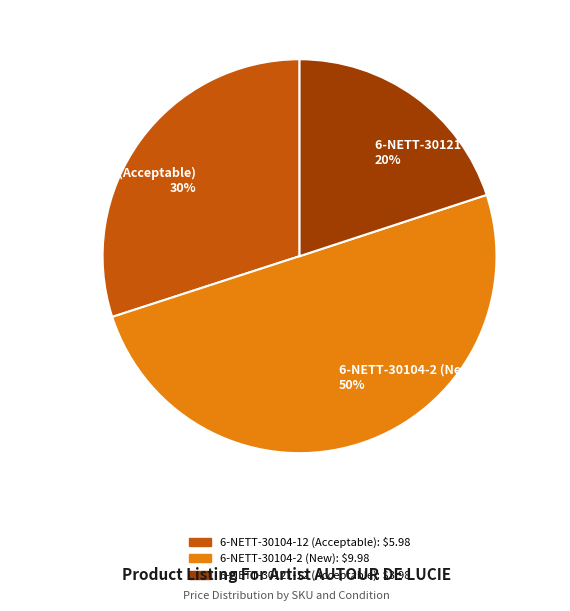

To the nearest percent, what portion does 6-NETT-30104-12 (Acceptable) represent?

30%